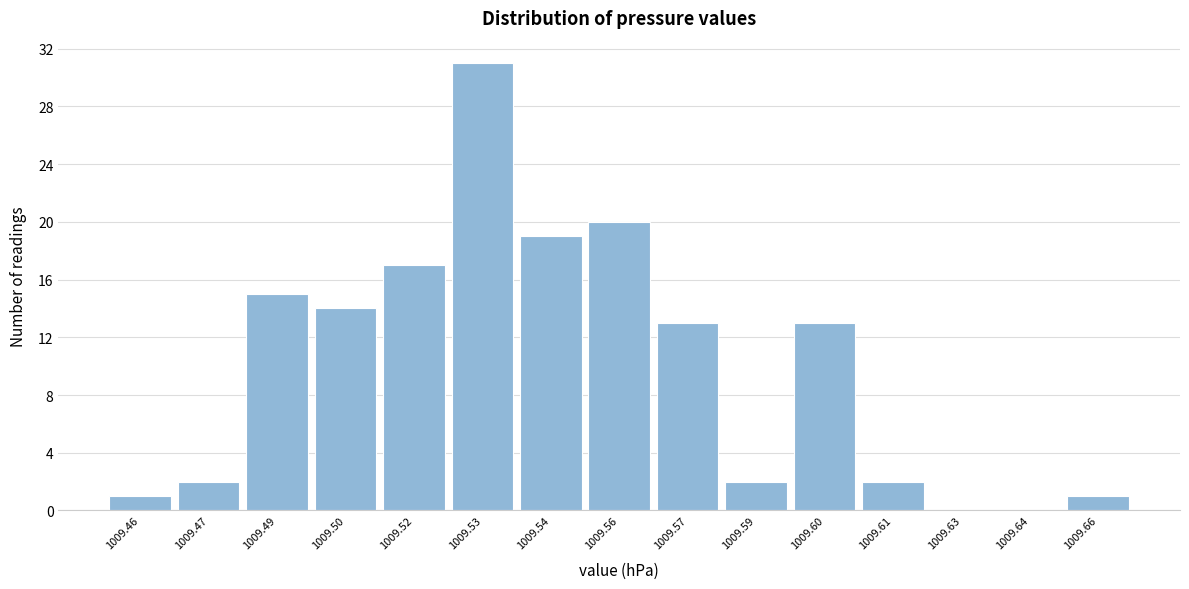

Reading right to left, list all the values displayed in this chart.

1009.66=1	1009.64=0	1009.63=0	1009.61=2	1009.60=13	1009.59=2	1009.57=13	1009.56=20	1009.54=19	1009.53=31	1009.52=17	1009.50=14	1009.49=15	1009.47=2	1009.46=1